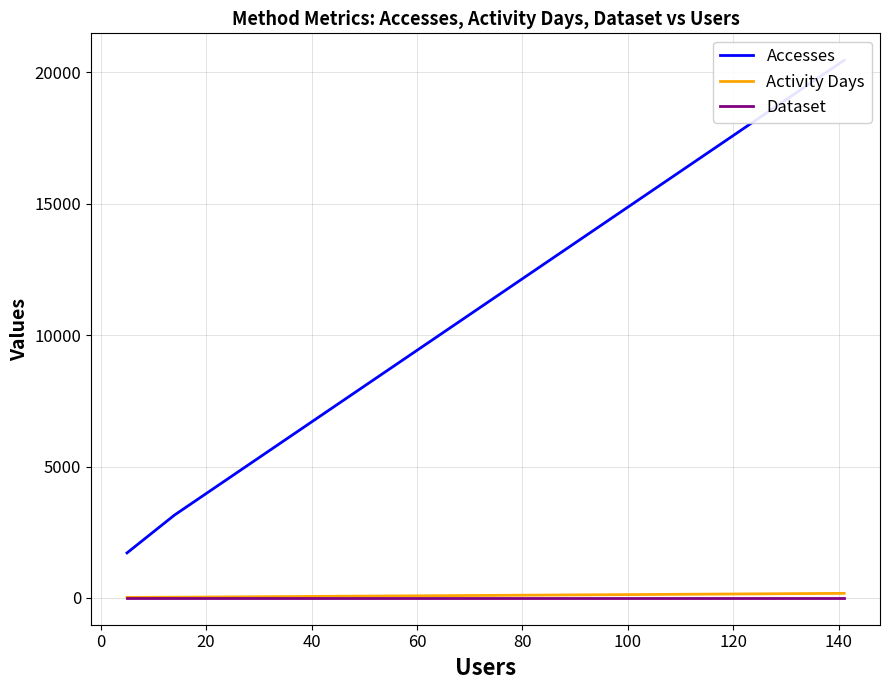

What position from the right is 20?

1